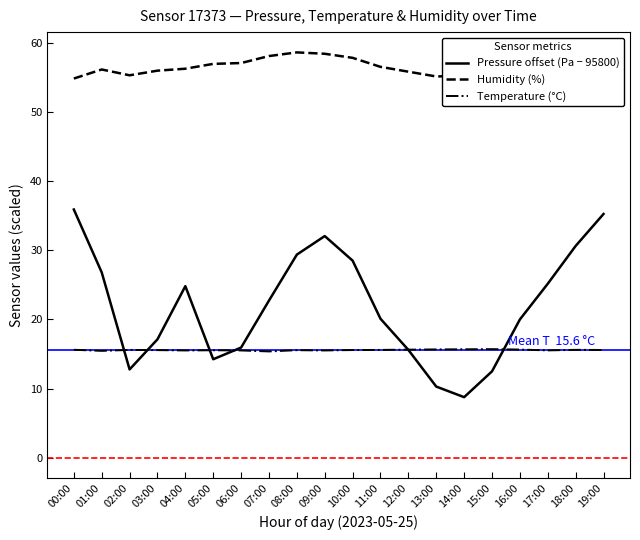

What is the difference between the maximum and minimum values in the Pressure offset (Pa − 95800) series?

27.1